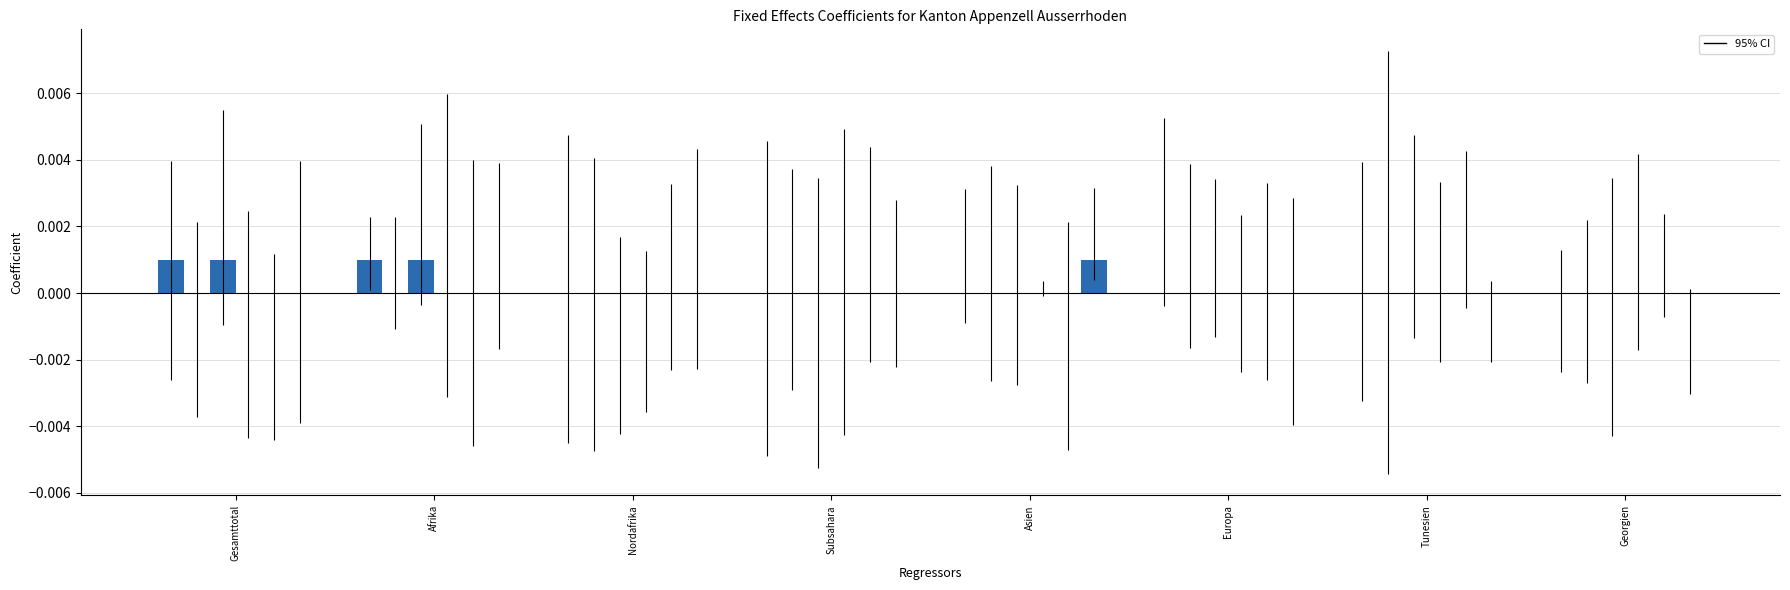

True or false: Eintritte Ausreiseorganisation has a value of 0.0 at Gesamttotal.

False